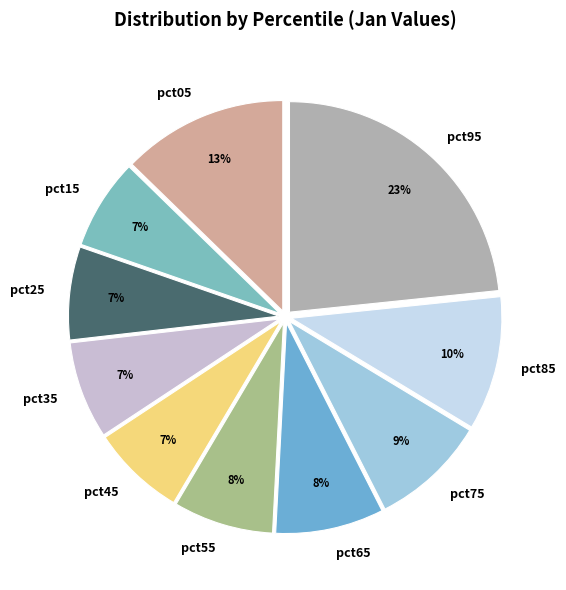

Which slice is the largest?

pct95